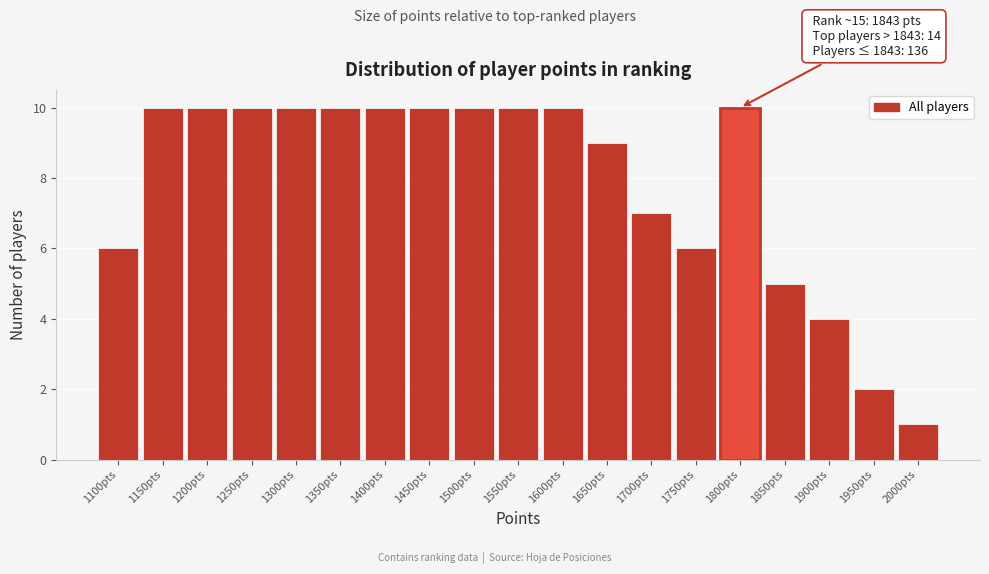

Reading left to right, list all the values displayed in this chart.

1100pts=6	1150pts=10	1200pts=10	1250pts=10	1300pts=10	1350pts=10	1400pts=10	1450pts=10	1500pts=10	1550pts=10	1600pts=10	1650pts=9	1700pts=7	1750pts=6	1800pts=10	1850pts=5	1900pts=4	1950pts=2	2000pts=1